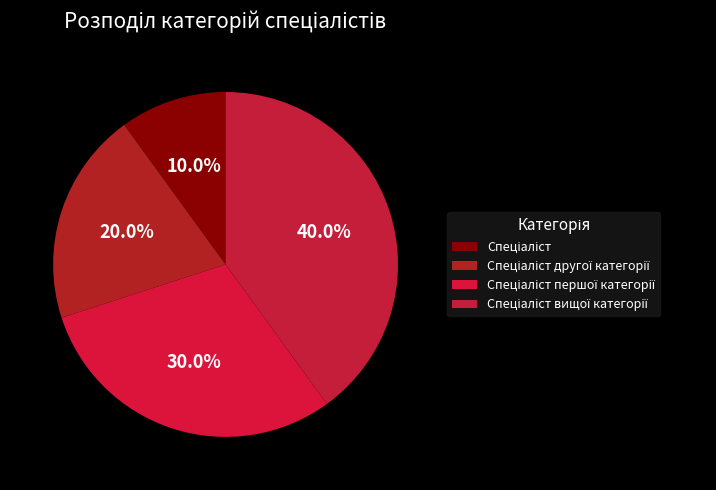

Rank the categories by value from highest to lowest.

Спеціаліст вищої категорії, Спеціаліст першої категорії, Спеціаліст другої категорії, Спеціаліст